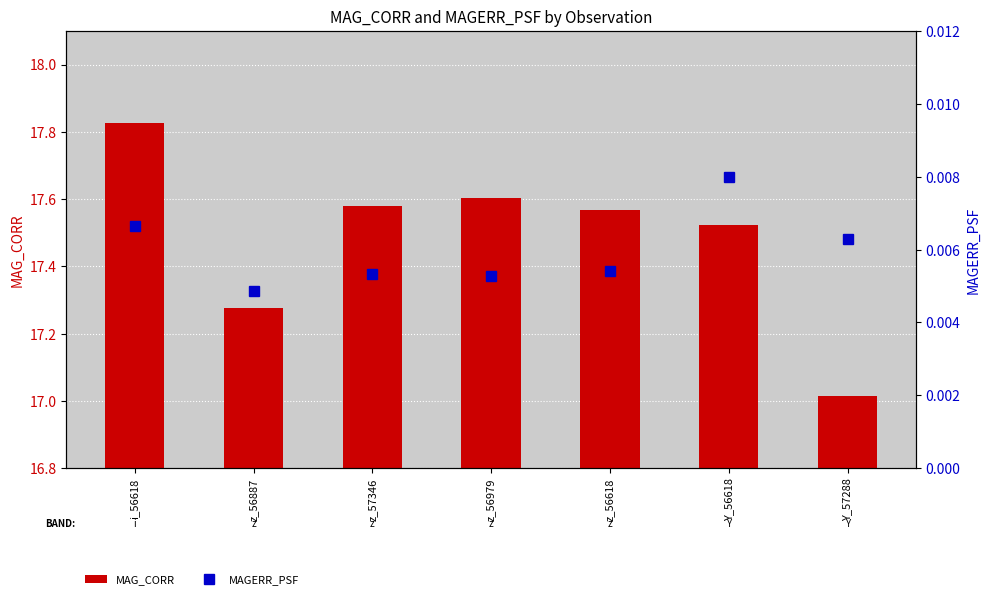

What are all the series names shown in the legend?

MAG_CORR, MAGERR_PSF